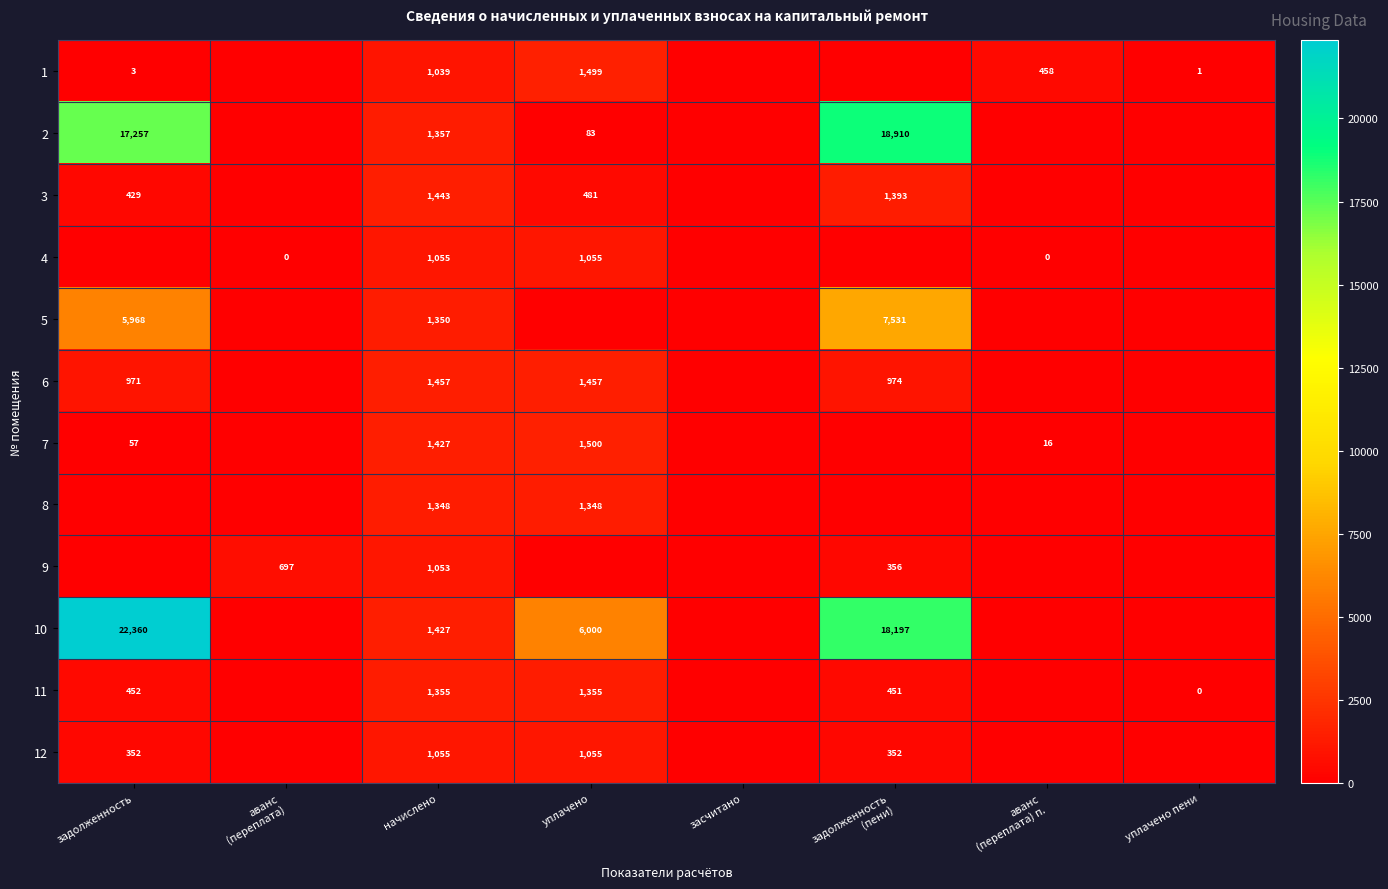

What is the difference between the 12 values at начислено and задолженность?

703